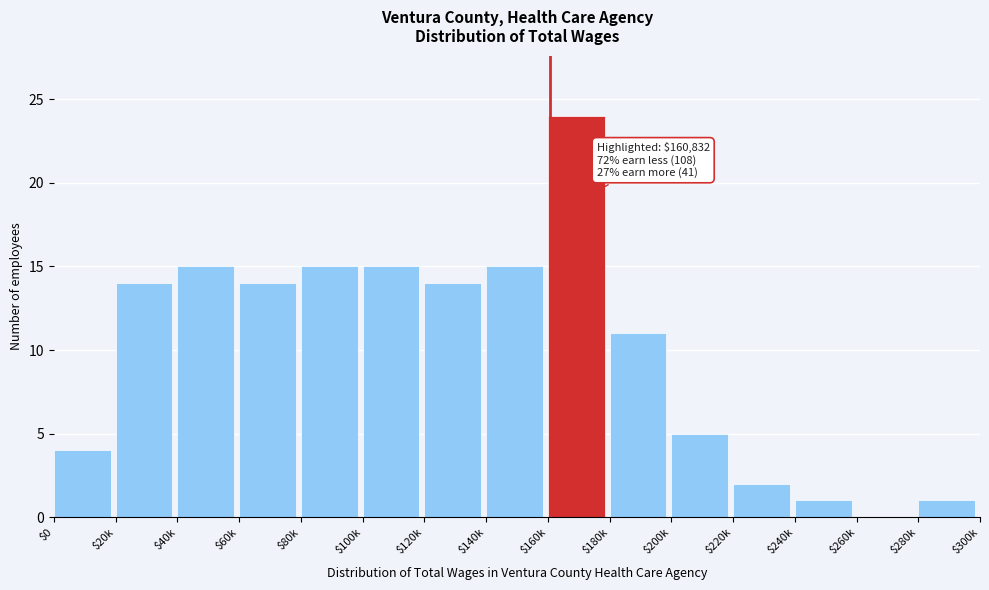

What value does the data have at $20k?

14